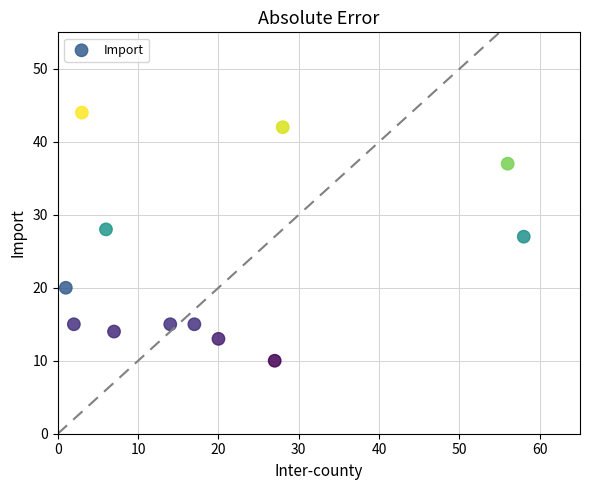

What is the average Y value?

23